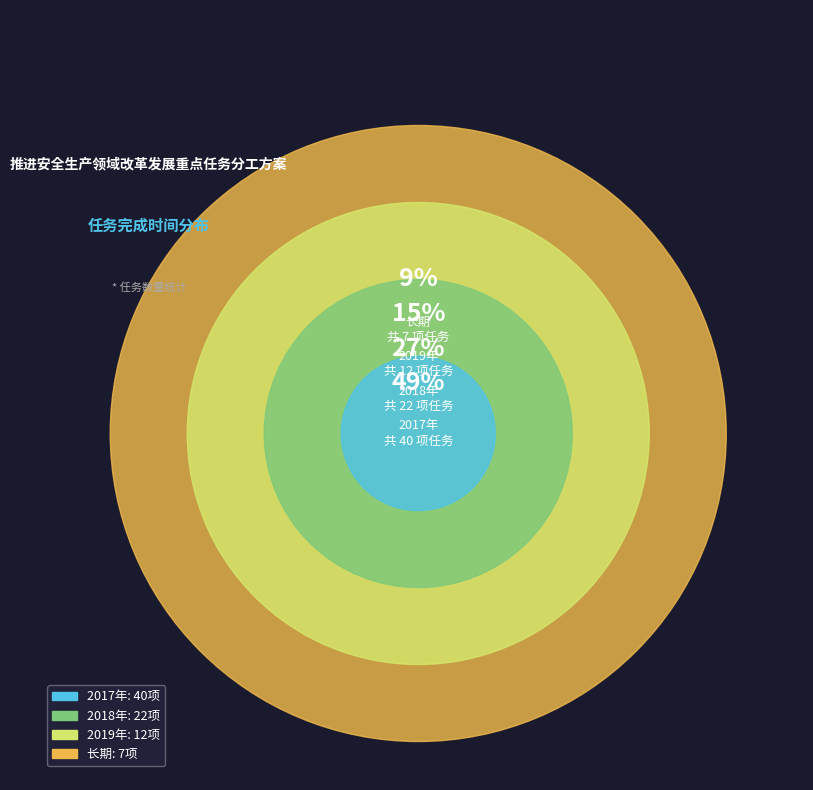

The 长期 slice represents 16% of the pie. True or false?

False